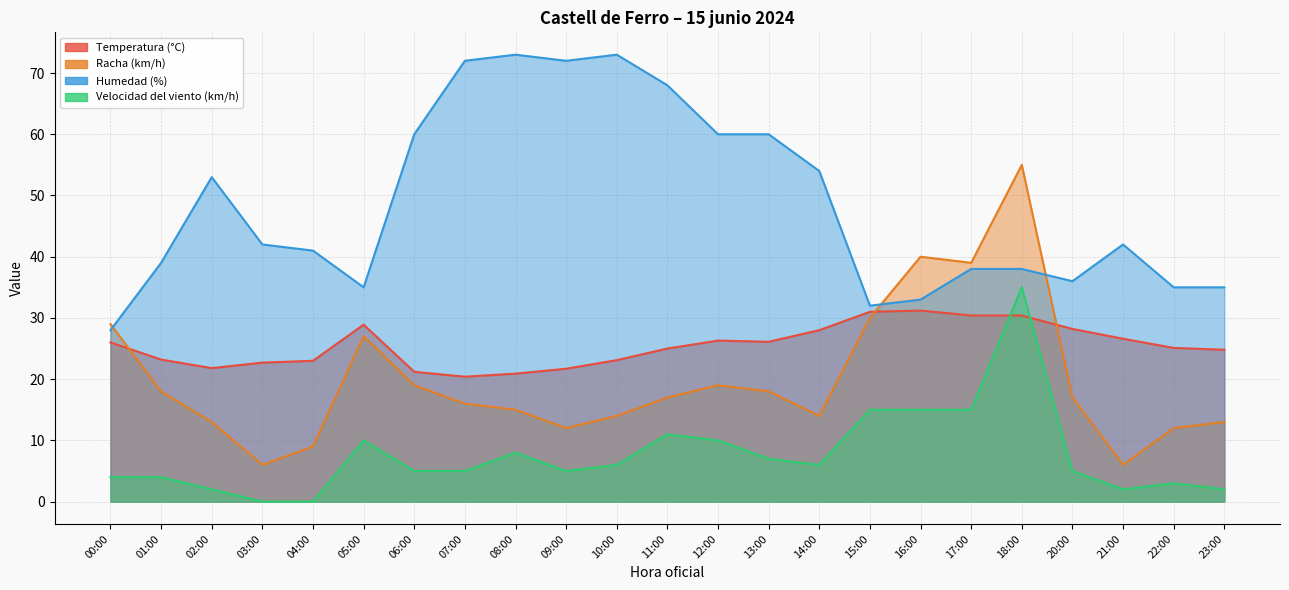

Which series has the largest range (max minus min)?

Racha (km/h)